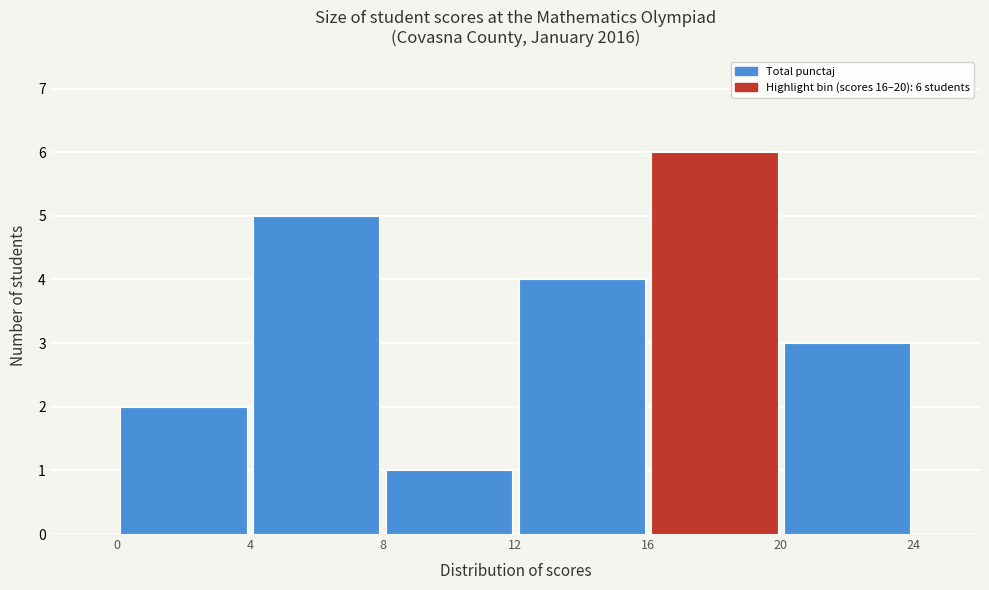

Over which range of the x-axis is the bar tallest?

16 to 20